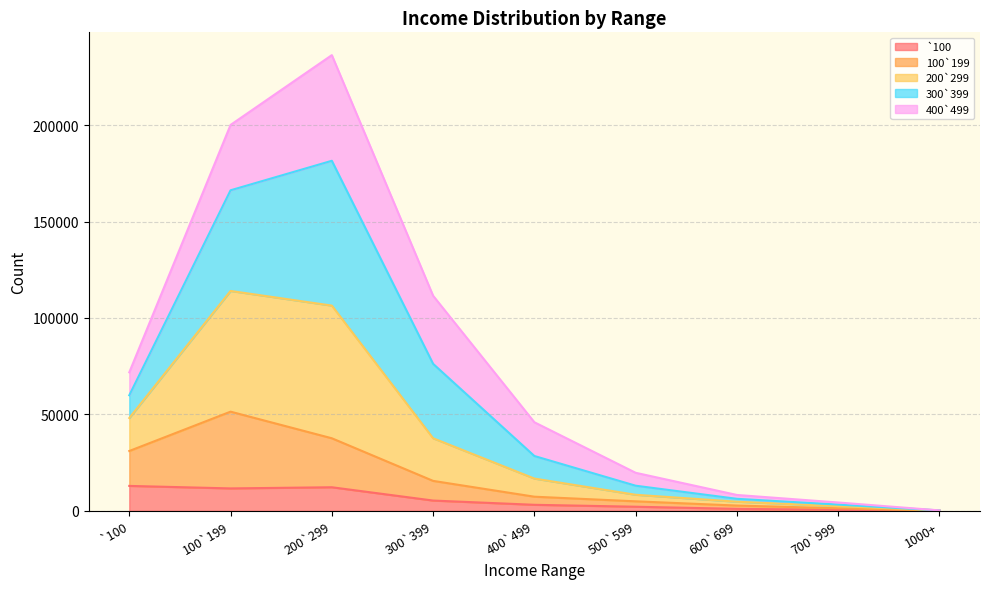

True or false: 200`299 and `100 cross at least once.

False